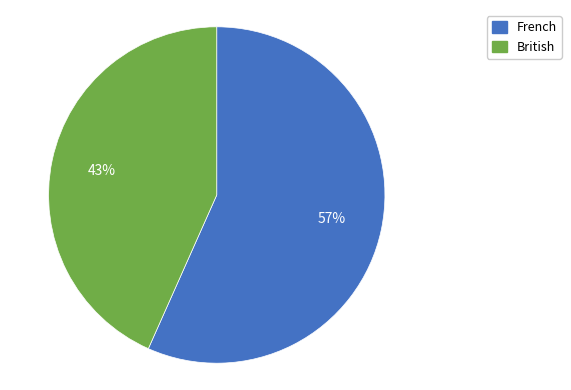

The French slice represents 57% of the pie. True or false?

True